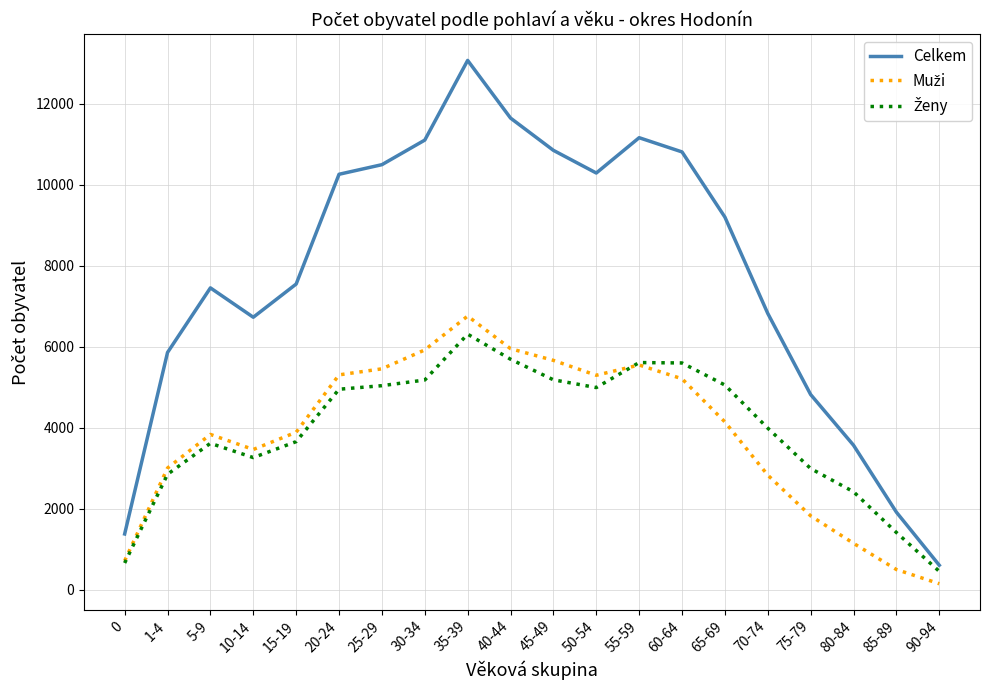

Which series has the largest total across all categories?

Celkem